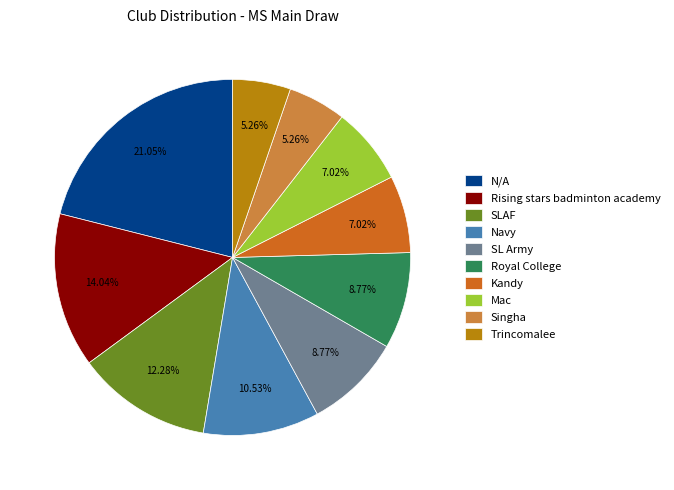

To the nearest percent, what is the difference between the largest and smallest slice percentages?

16%